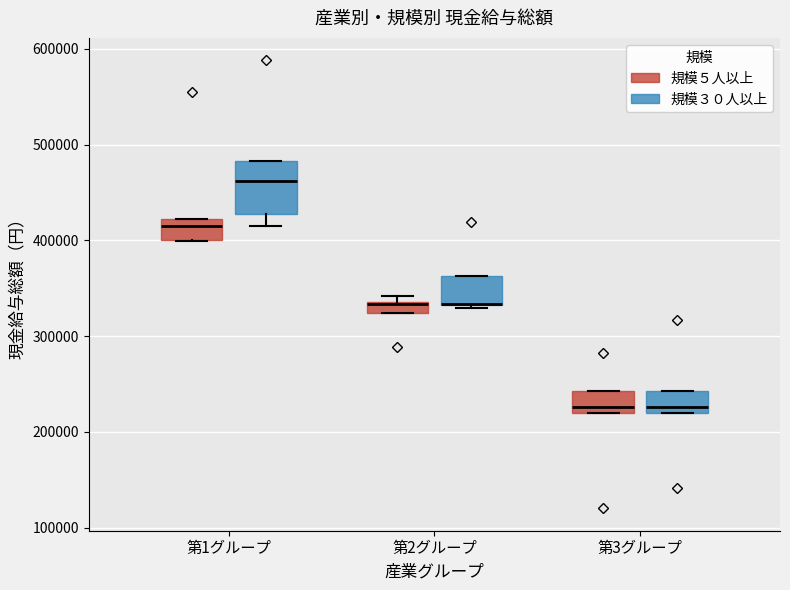

Where is the upper edge of the box for 第3グループ (規模５人以上) on the y-axis? The values are not printed on the chart, so give them approximately, as read against the axis.

240000